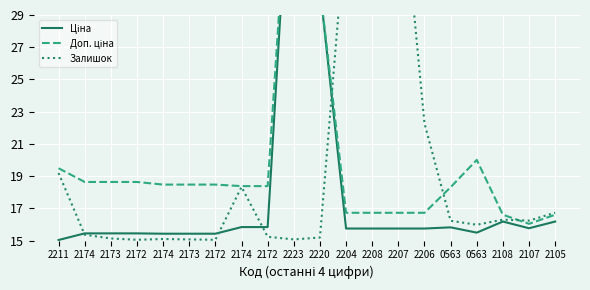

At which category does Доп. ціна reach its first local peak?

2223